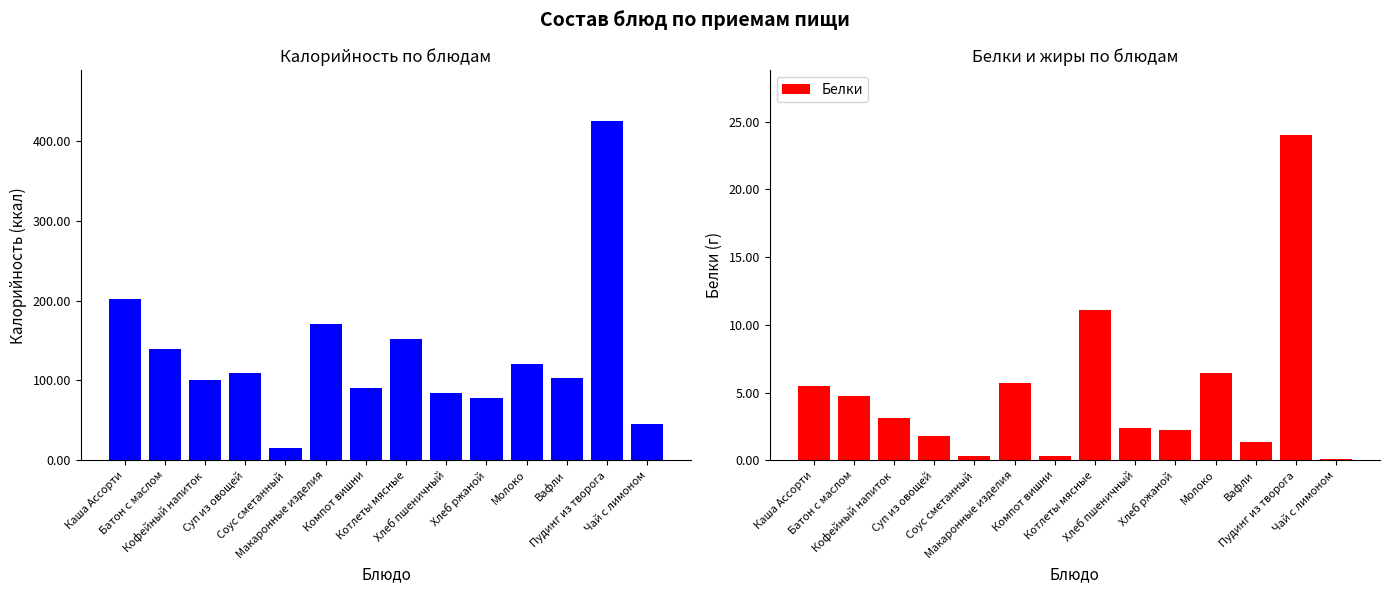

What is the label of the 6th bar from the right?

Хлеб пшеничный